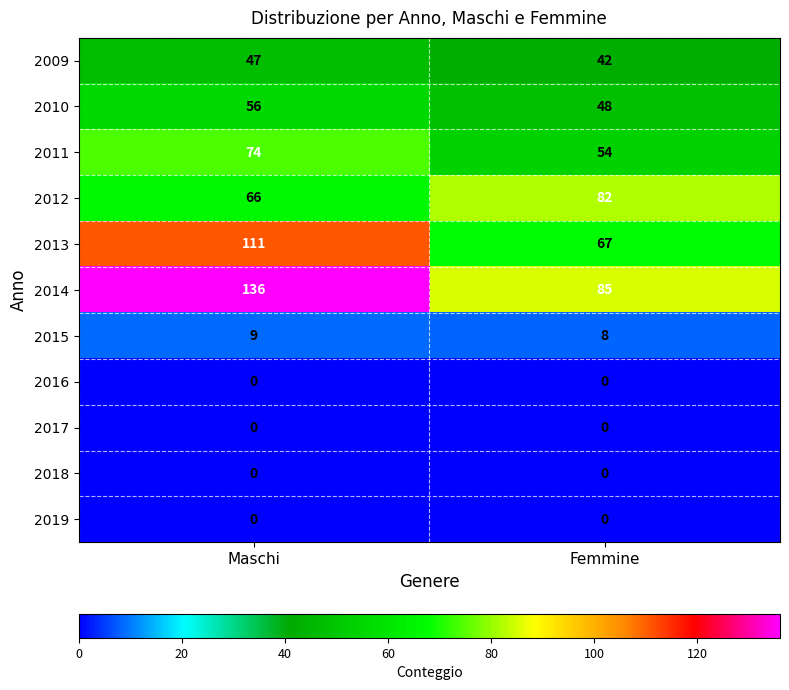

At how many categories does at least one series exceed 127?

1